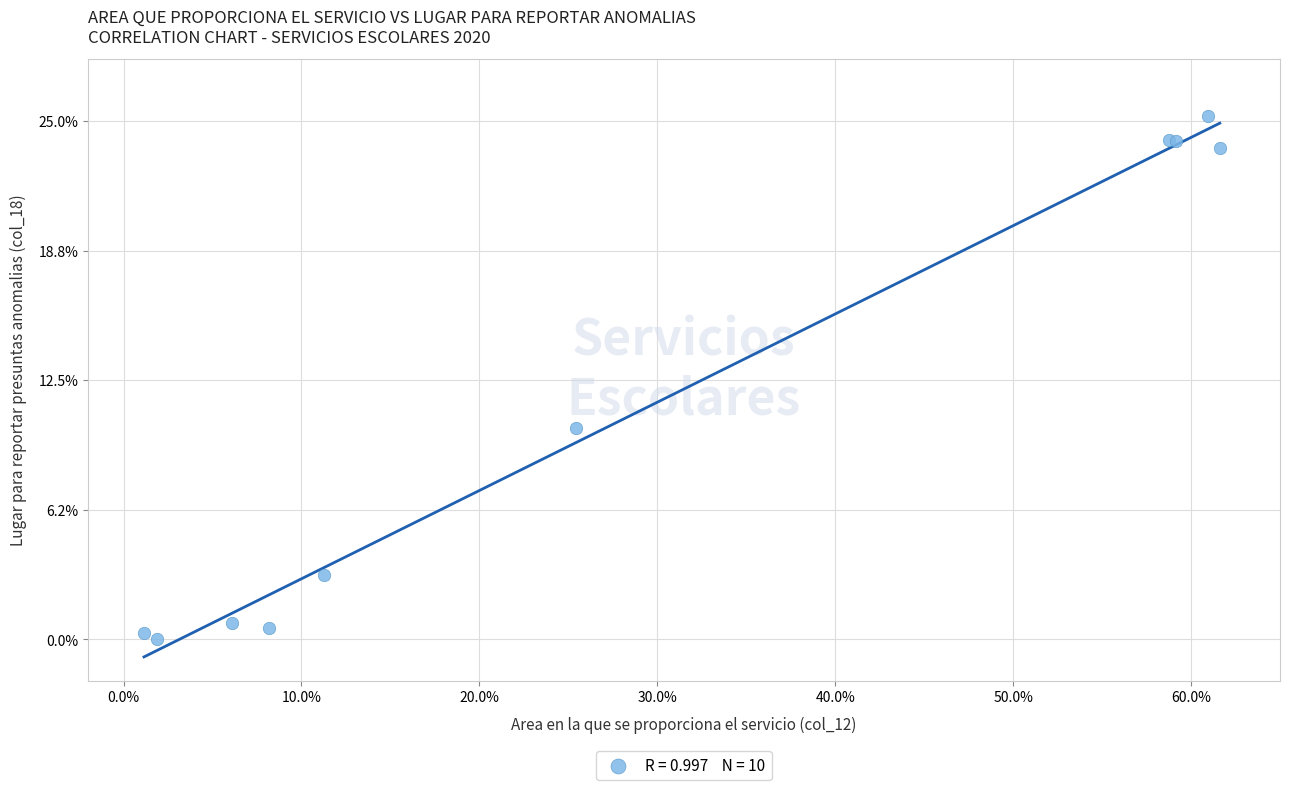

What Y value in the scatter plot is closest to 12?

10.2